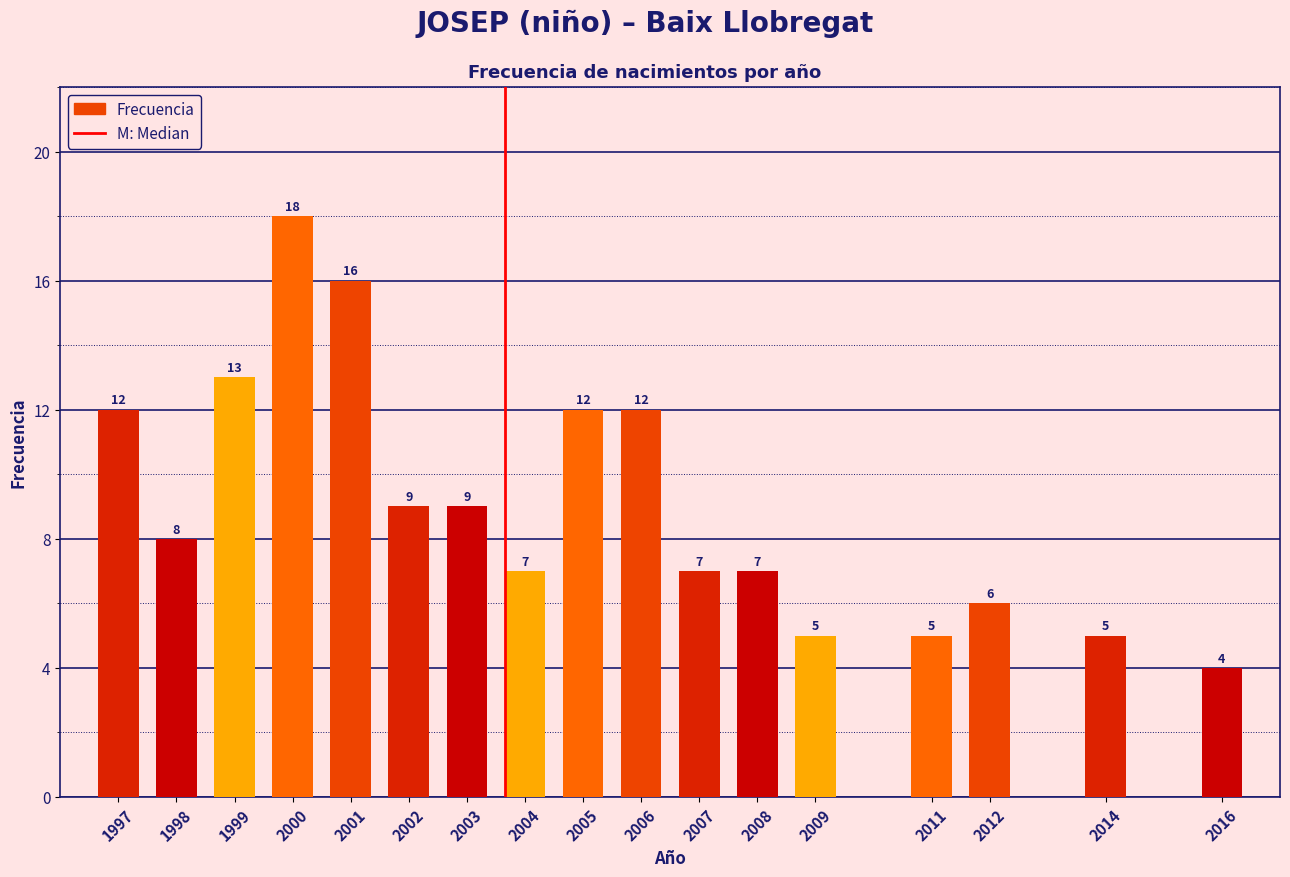

Reading right to left, transcribe all the data shown in this chart.

4	5	6	5	5	7	7	12	12	7	9	9	16	18	13	8	12